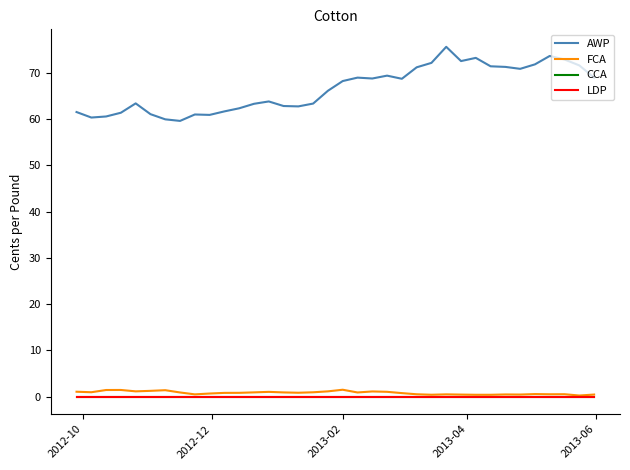

Which series has the widest spread of values?

AWP